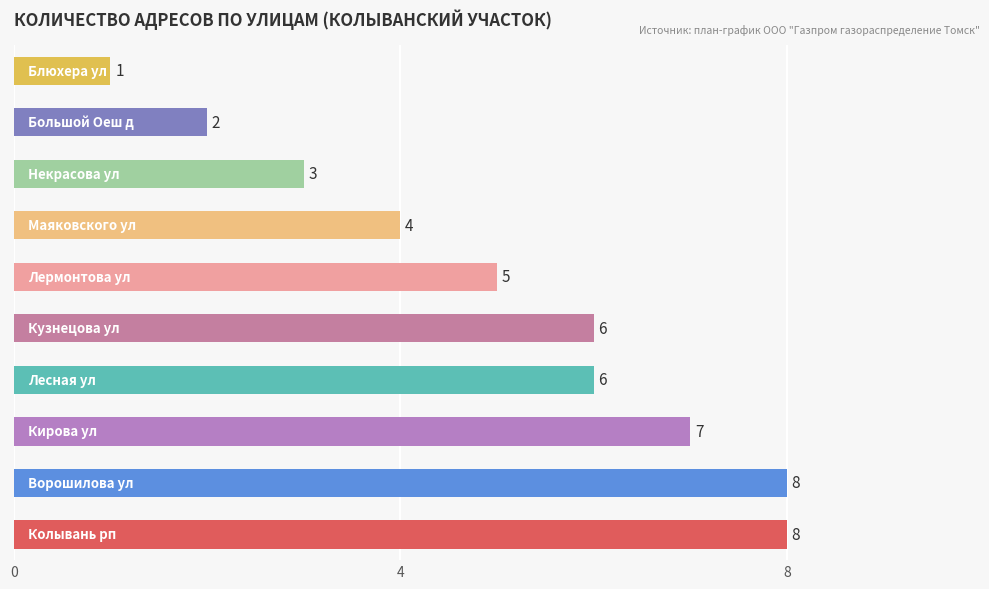

What is the sum of all values?

50